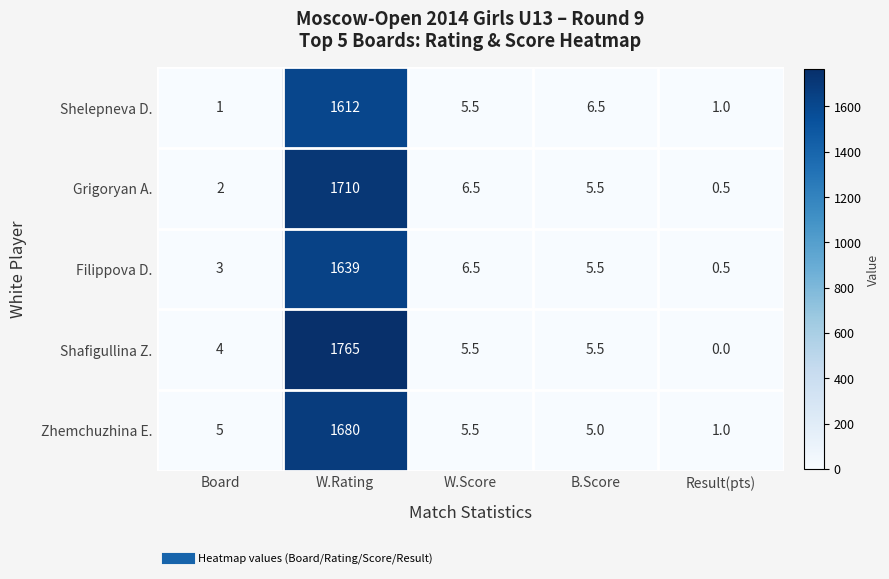

At which category is the sum across all series the highest?

W.Rating